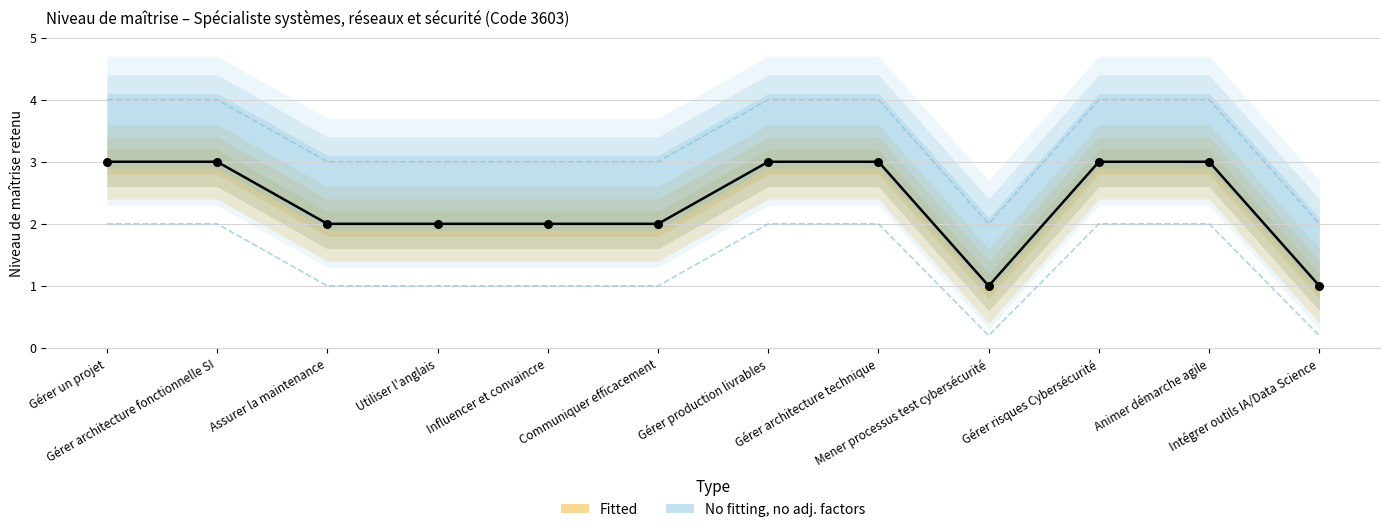

Which has a higher value, Intégrer outils IA/Data Science or Communiquer efficacement?

Communiquer efficacement